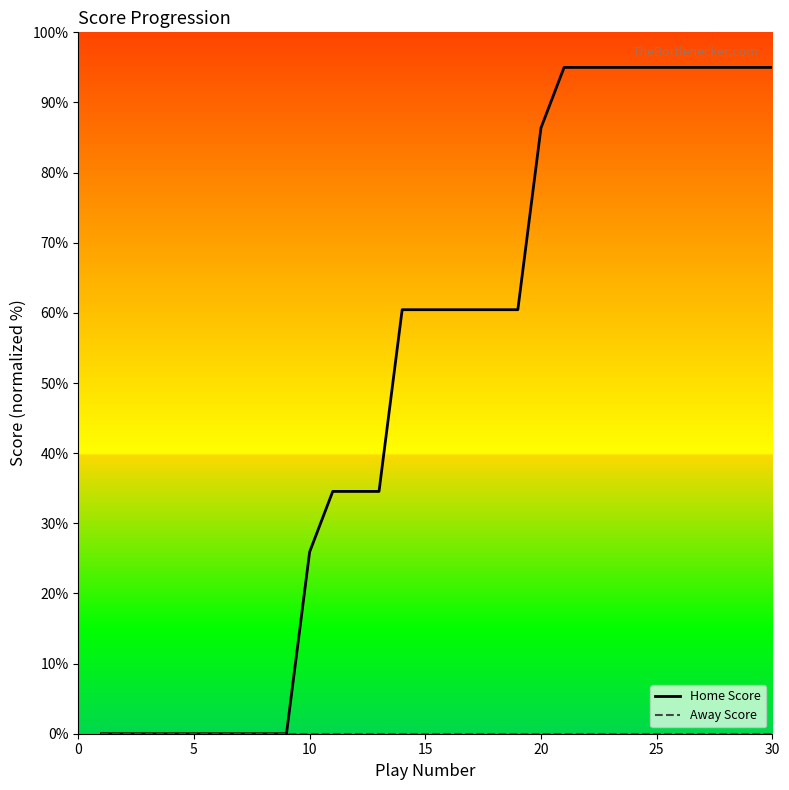

Which series has the largest total across all categories?

Home Score